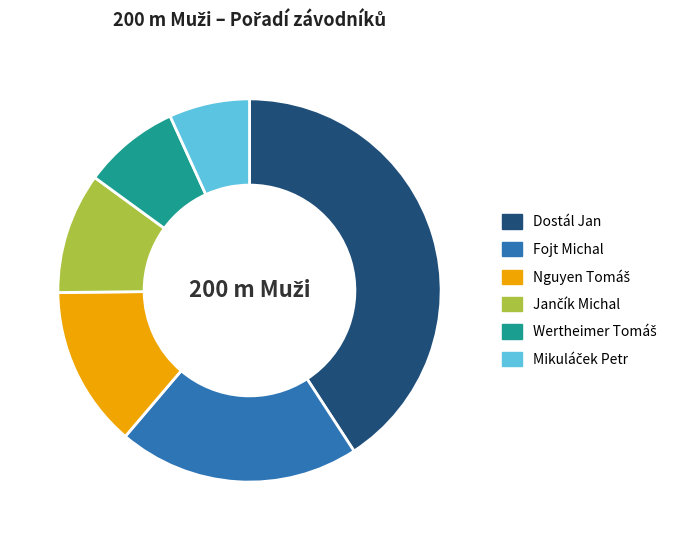

Does any single category account for the majority?

No